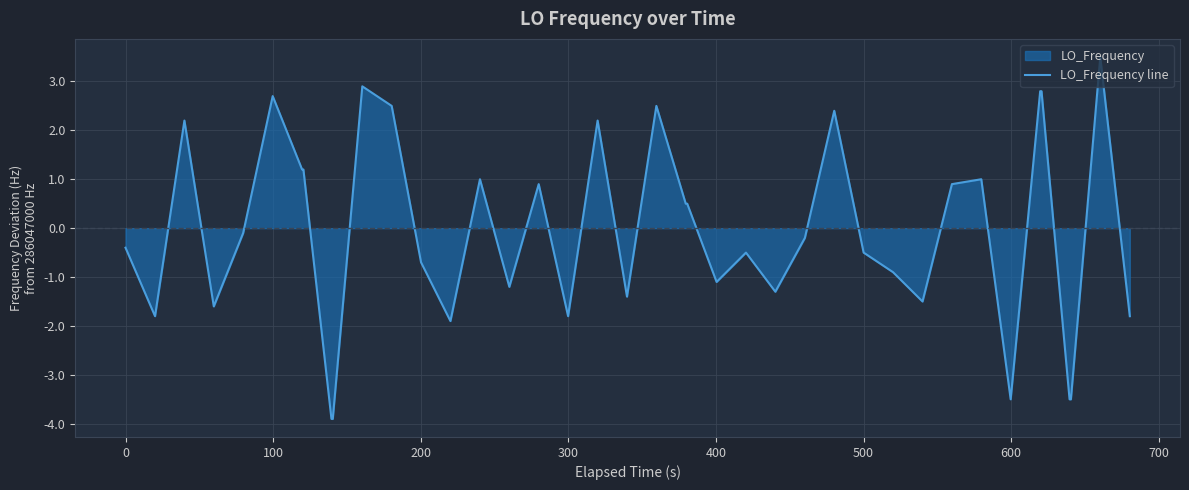

What is the difference between the maximum and minimum values?

7.4